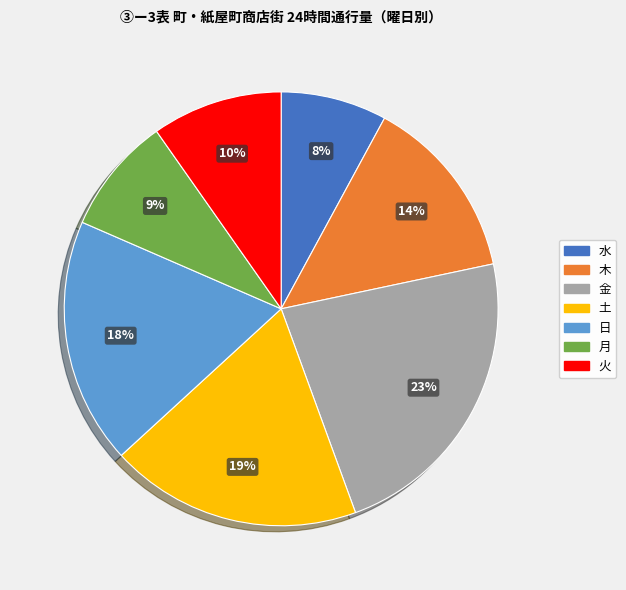

Which has a higher value, 木 or 水?

木